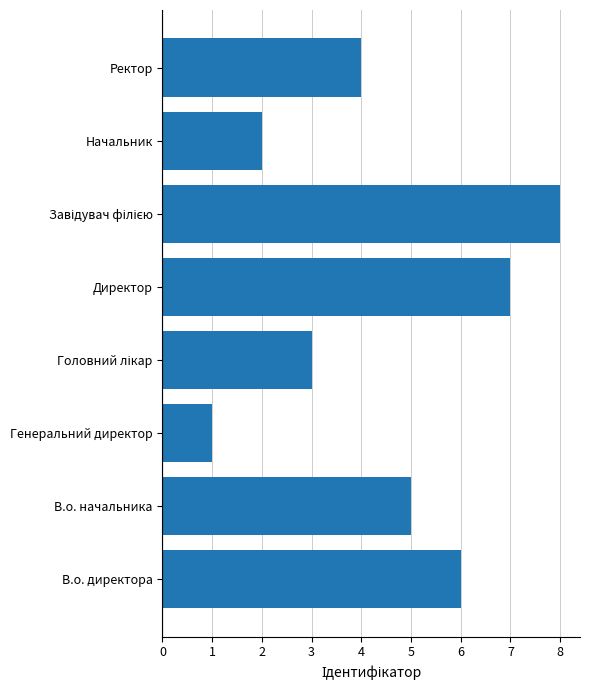

How many data points are less than 5?

4